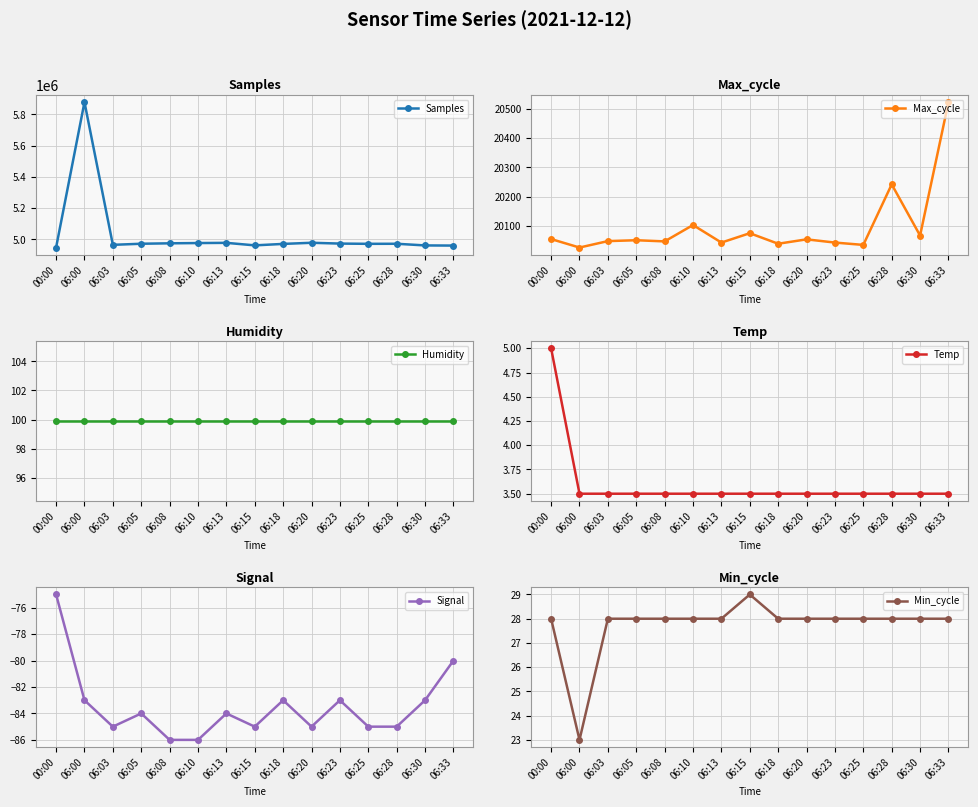

Is the value of Samples at 00:00 greater than the value of Temp at 06:20?

Yes